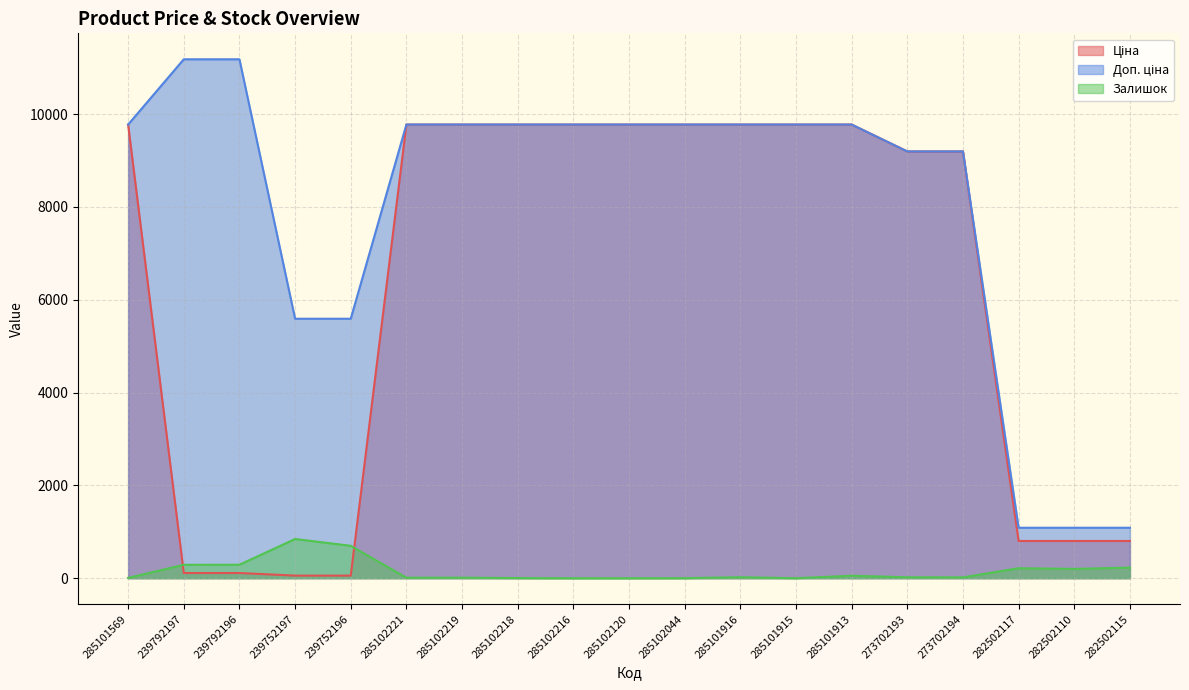

How many values in Залишок are above zero?

16